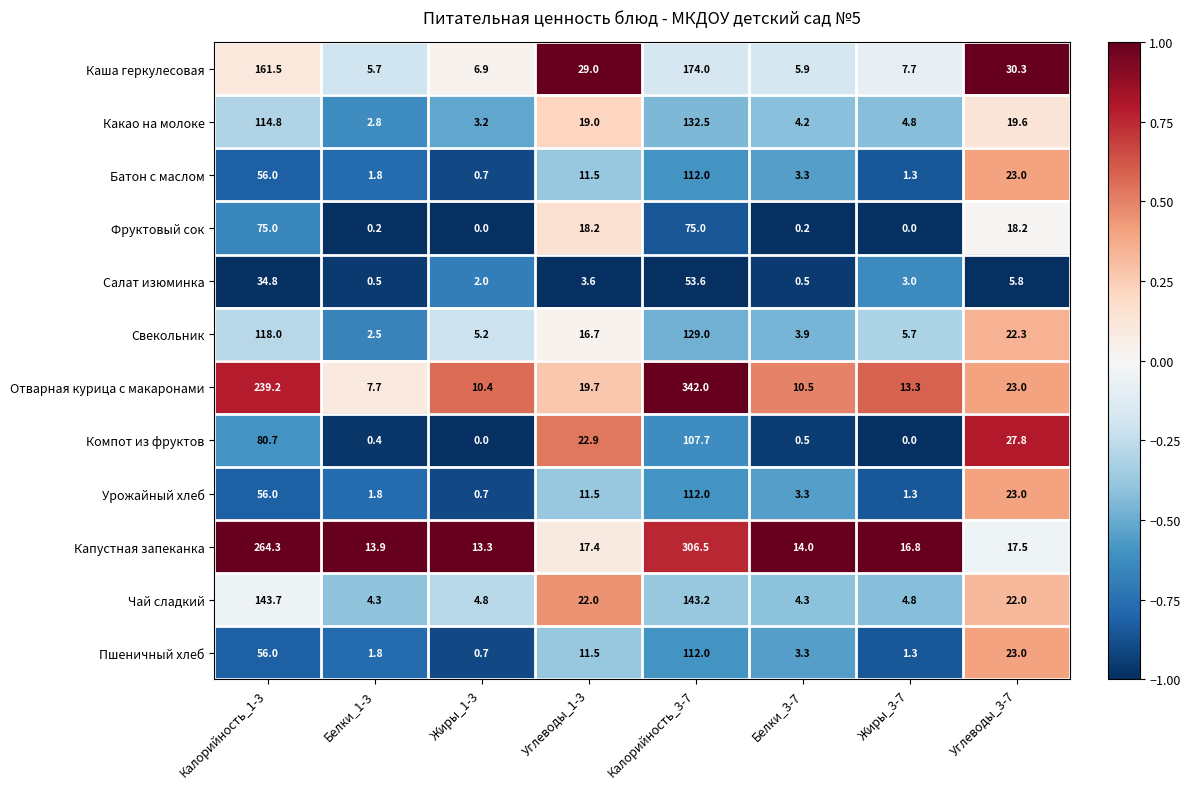

The value of Капустная запеканка at Жиры_1-3 is 8.4. True or false?

False